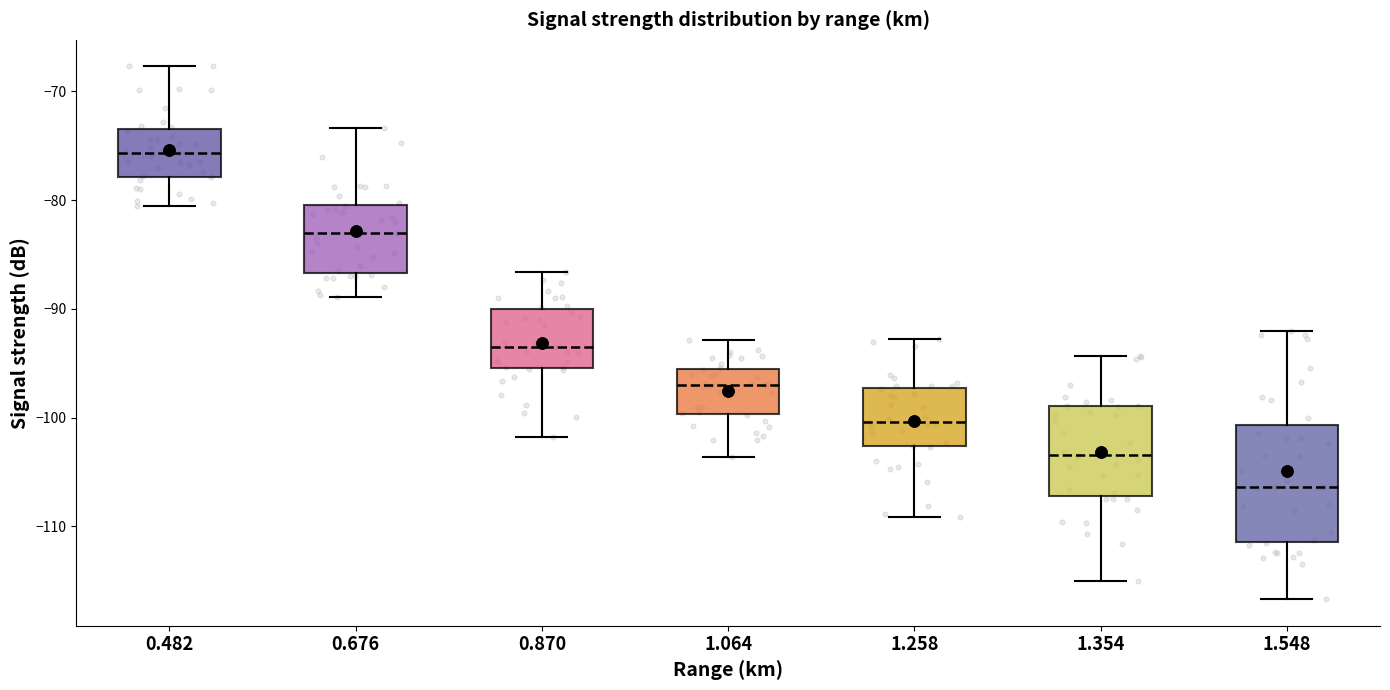

Comparing the boxes themselves (not the whiskers), which one is the tallest?

1.548